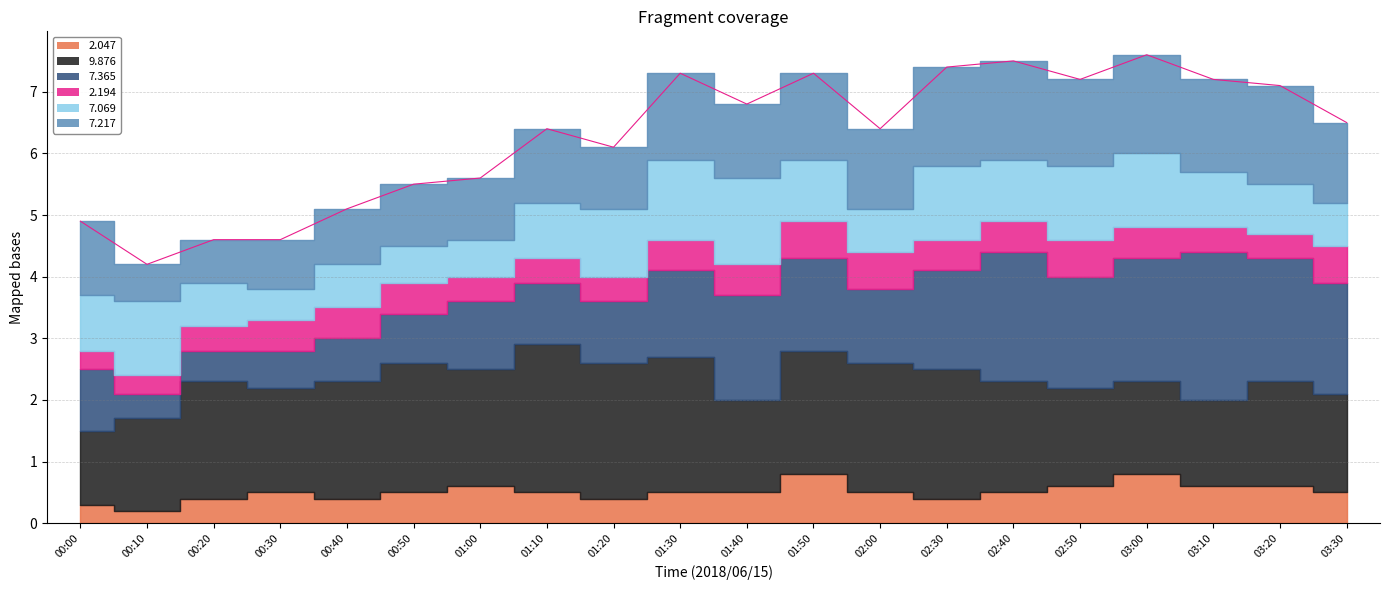

Which series has the largest total across all categories?

9.876